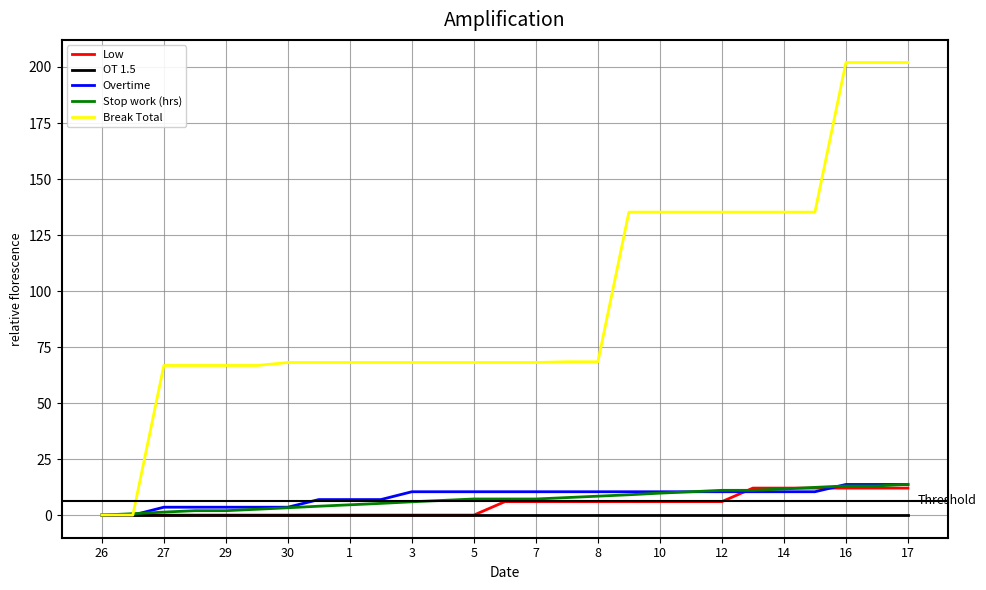

Which series has the largest range (max minus min)?

Break Total